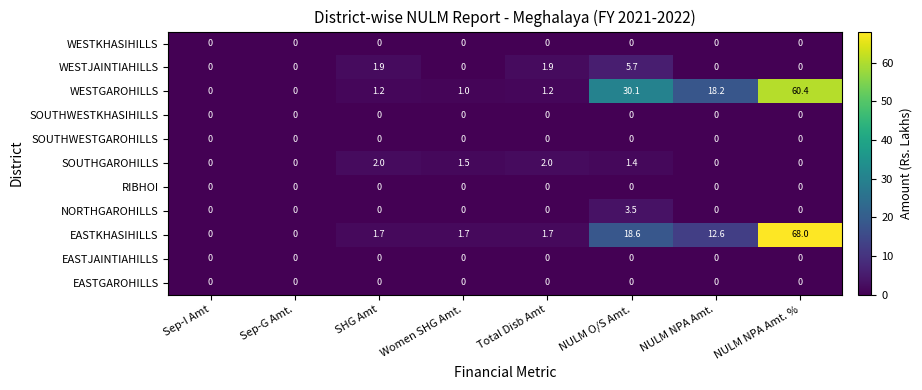

Count the WESTJAINTIAHILLS values in the range 0 to 1.

5